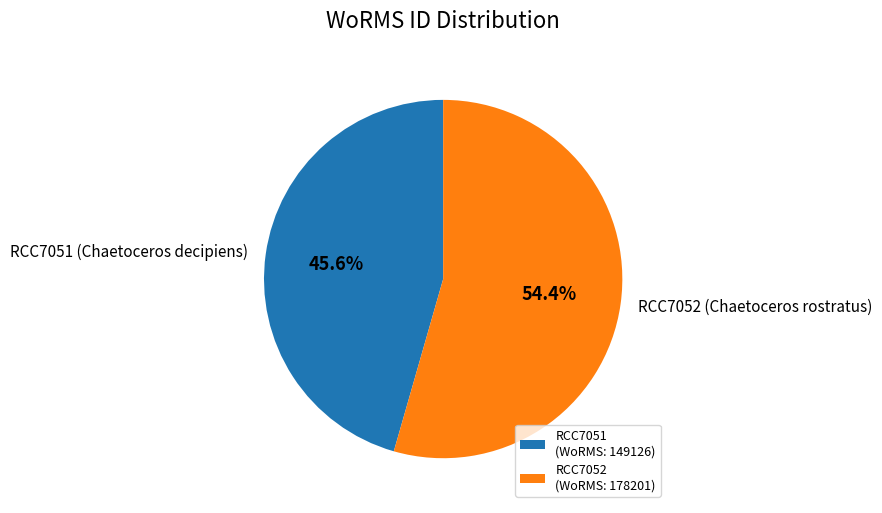

To the nearest percent, what is the difference between the largest and smallest slice percentages?

9%